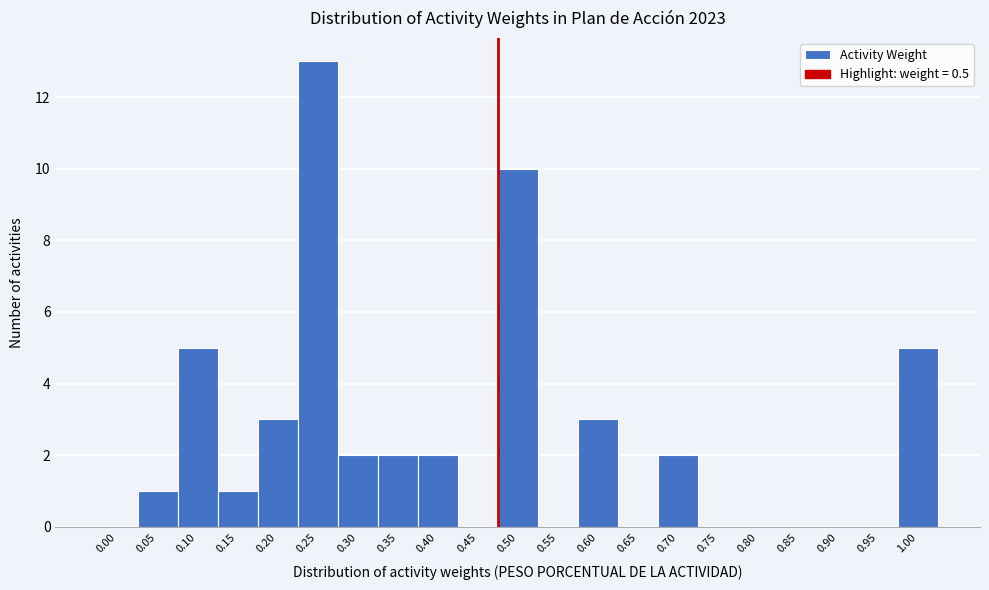

Reading right to left, what are all the values shown in this chart?

1.00=5	0.95=0	0.90=0	0.85=0	0.80=0	0.75=0	0.70=2	0.65=0	0.60=3	0.55=0	0.50=10	0.45=0	0.40=2	0.35=2	0.30=2	0.25=13	0.20=3	0.15=1	0.10=5	0.05=1	0.00=0